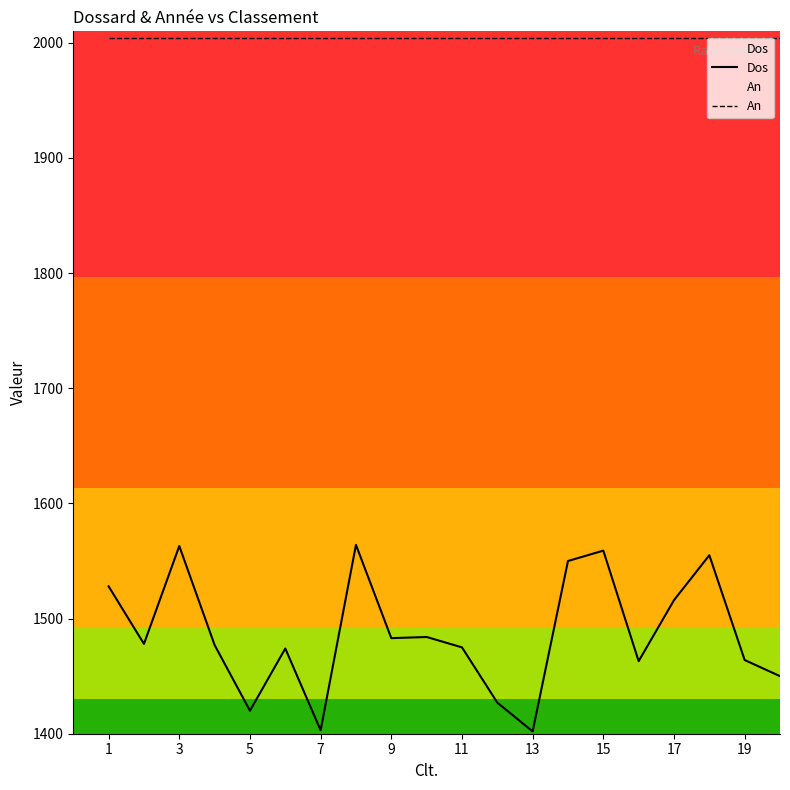

Rank the series at 7 from lowest to highest value.

Dos, An